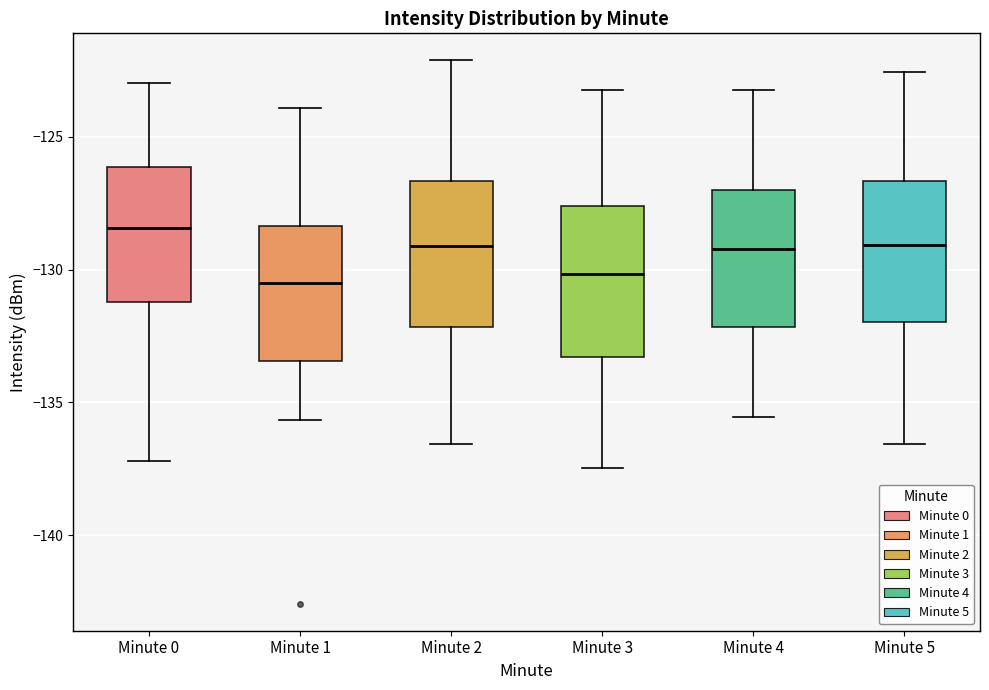

Reading left to right, transcribe this box plot: for each box, give where its median line is, the range the box spans, and where its two whiskers end, as read against the y-axis. The values are not printed on the chart, so give them approximately, as read against the axis.

Minute 0: median -128.5, box -131.0 to -126.0, whiskers -137.0 to -123.0
Minute 1: median -130.5, box -133.5 to -128.5, whiskers -135.5 to -124.0
Minute 2: median -129.0, box -132.0 to -126.5, whiskers -136.5 to -122.0
Minute 3: median -130.0, box -133.5 to -127.5, whiskers -137.5 to -123.0
Minute 4: median -129.0, box -132.0 to -127.0, whiskers -135.5 to -123.0
Minute 5: median -129.0, box -132.0 to -126.5, whiskers -136.5 to -122.5